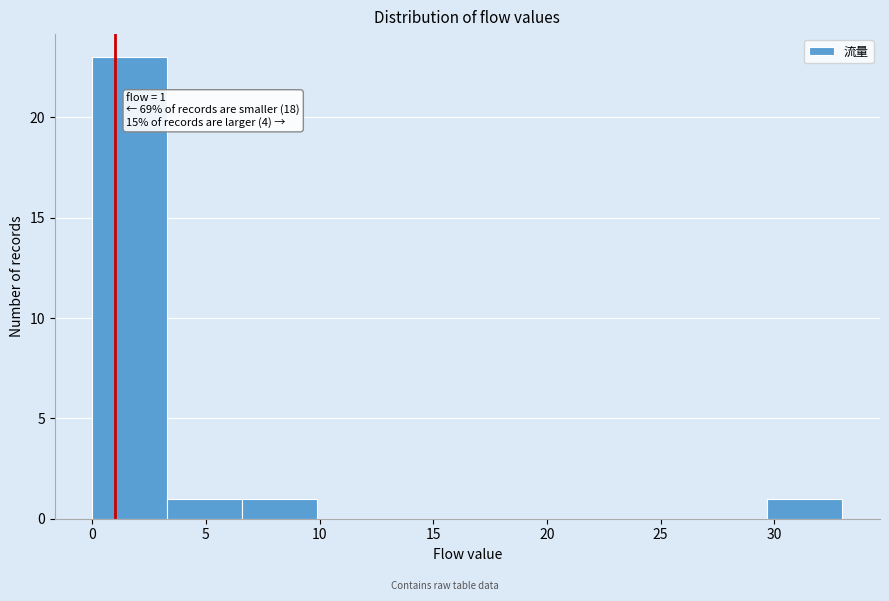

Which range on the x-axis has the tallest bar?

0.0 to 3.3